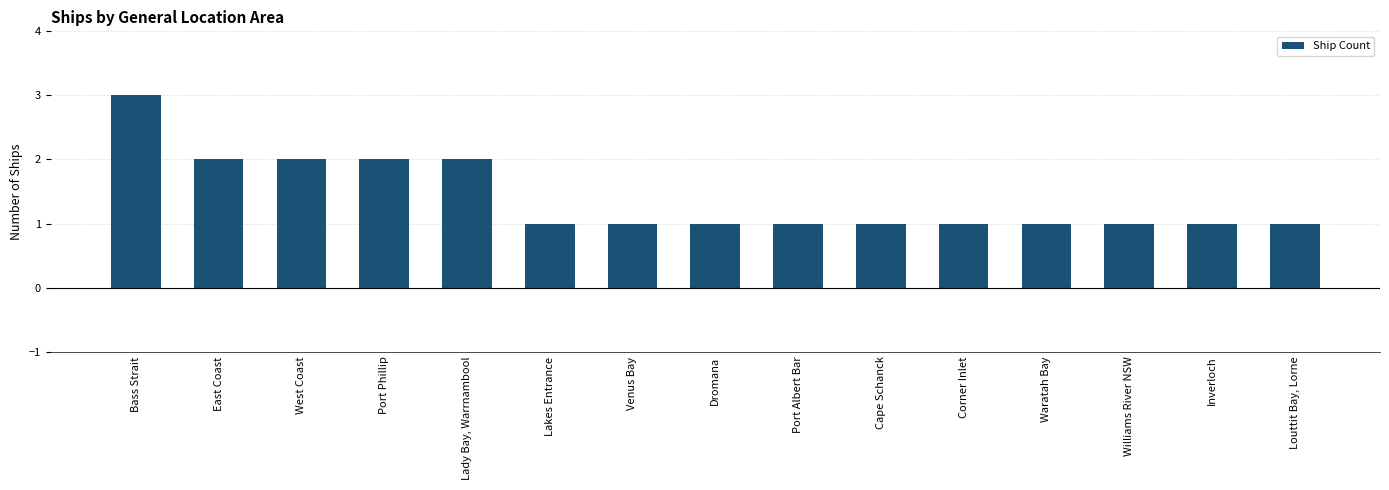

What is the change in value from East Coast to Corner Inlet?

-1